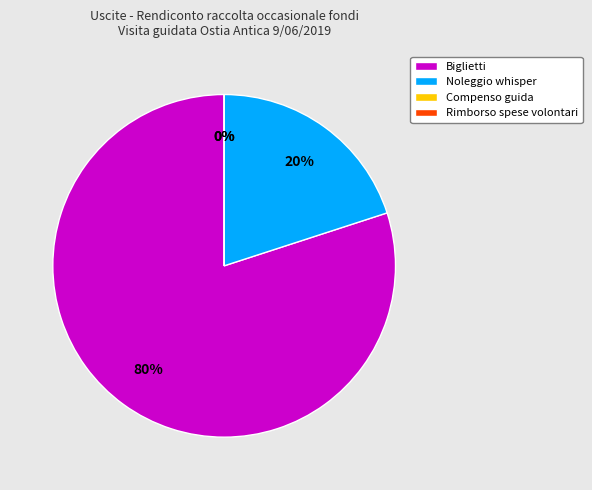

Which category has the smallest portion of the pie?

Compenso guida